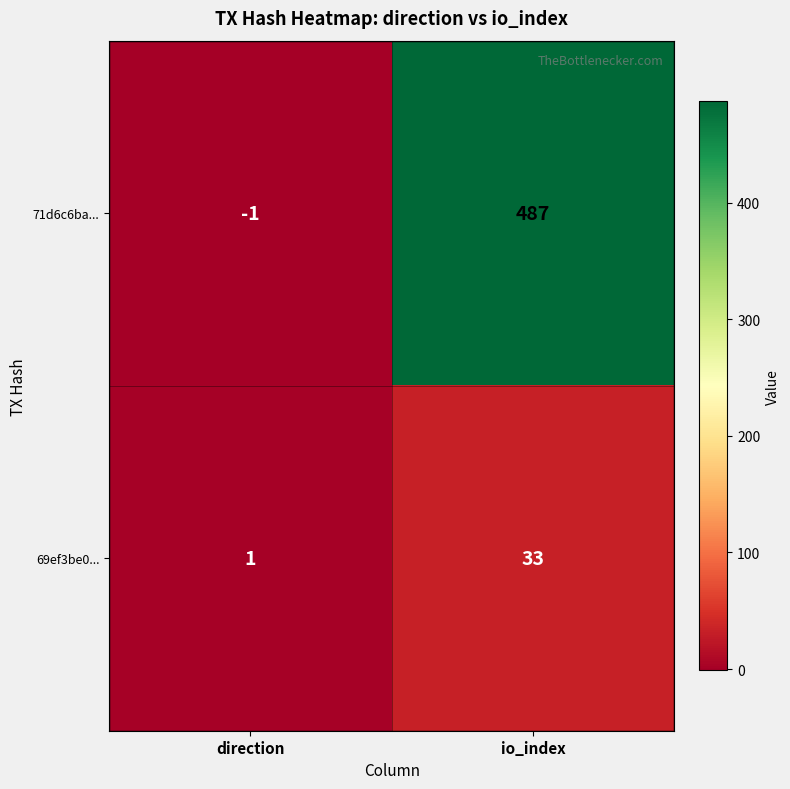

What is the spread (max minus min) of values at direction?

2